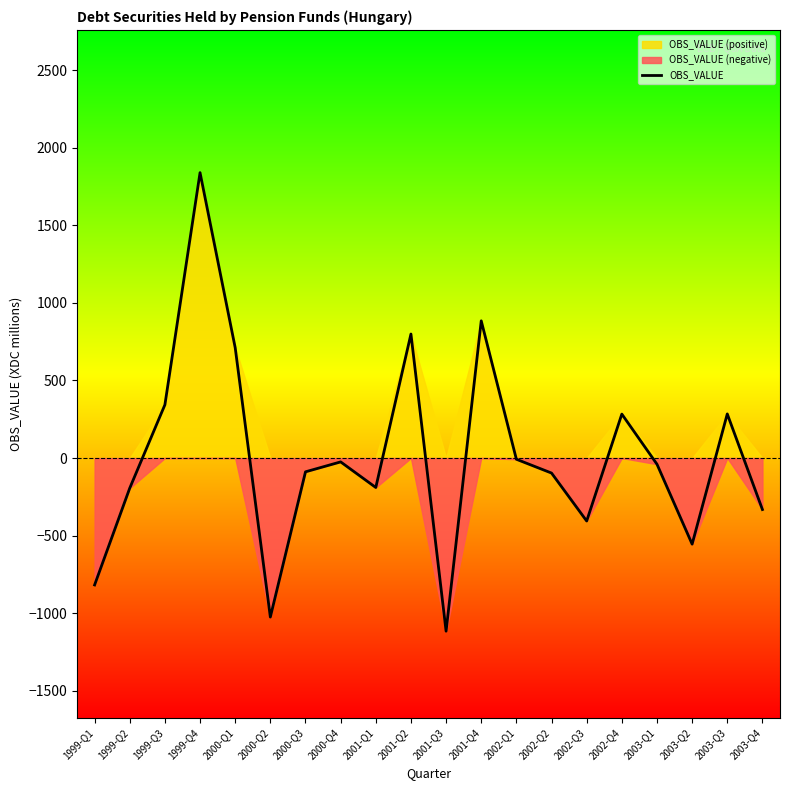

How many values are below zero?

13